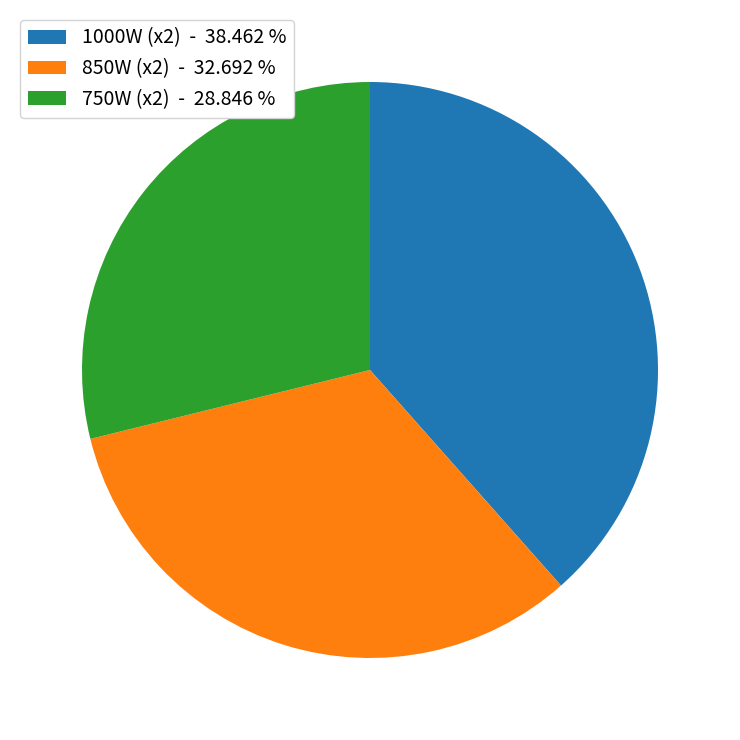

Is there a majority slice in this chart?

No